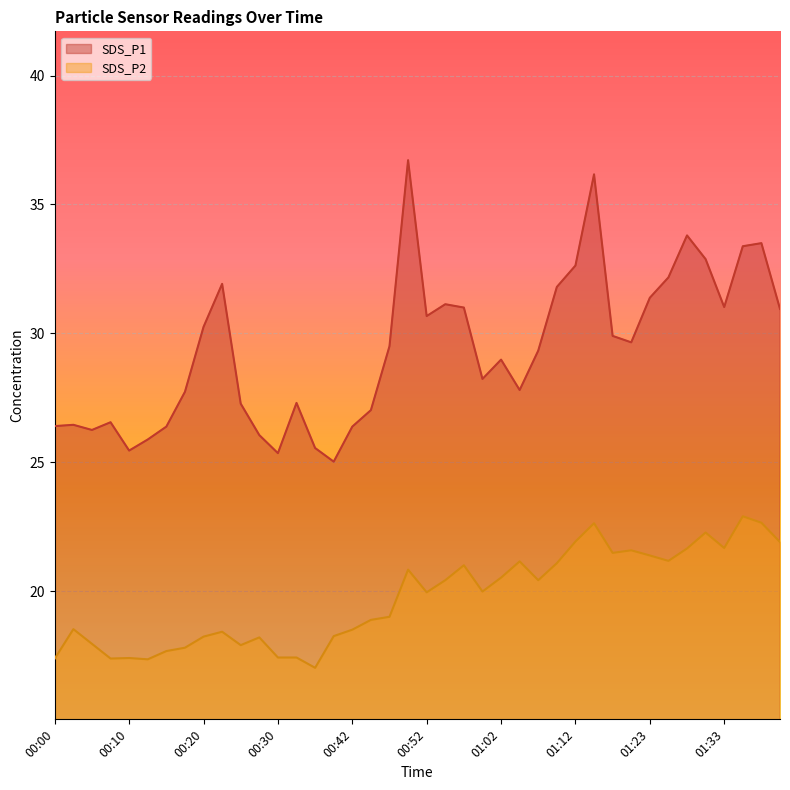

What is the sum of the SDS_P1 values at 00:00 and 01:28?

60.2